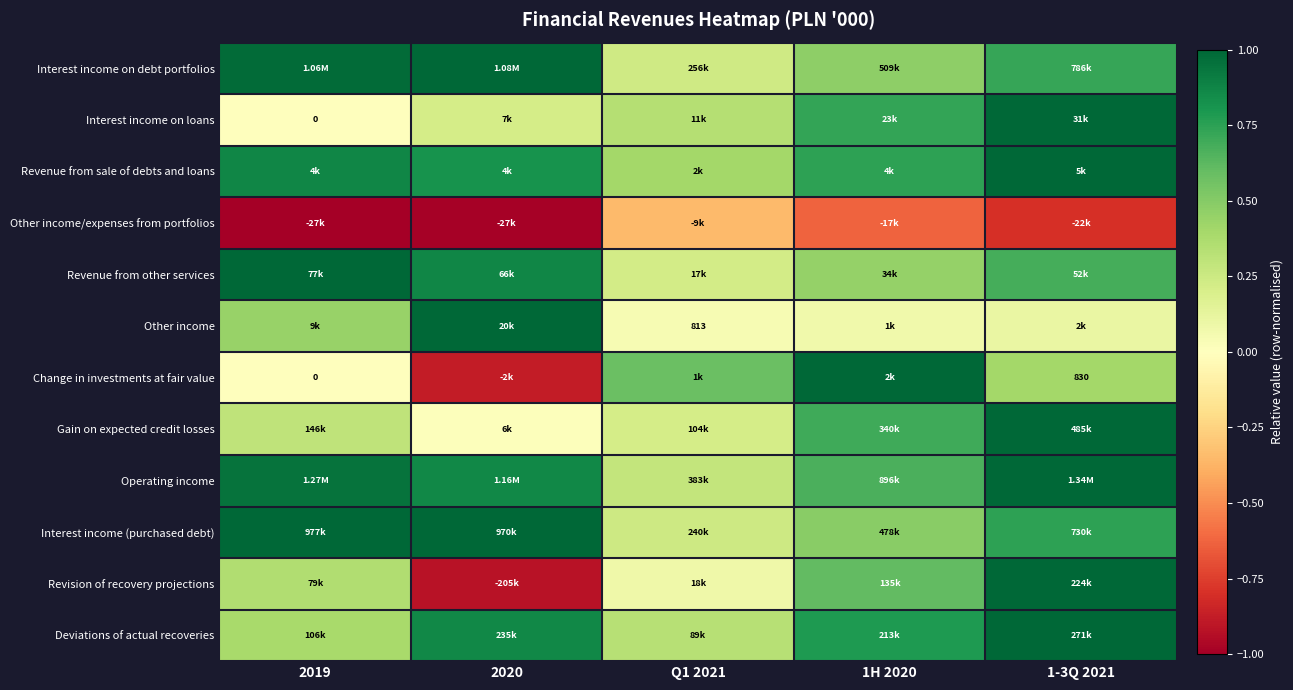

Which has a higher value, 2019 or 2020?

2020